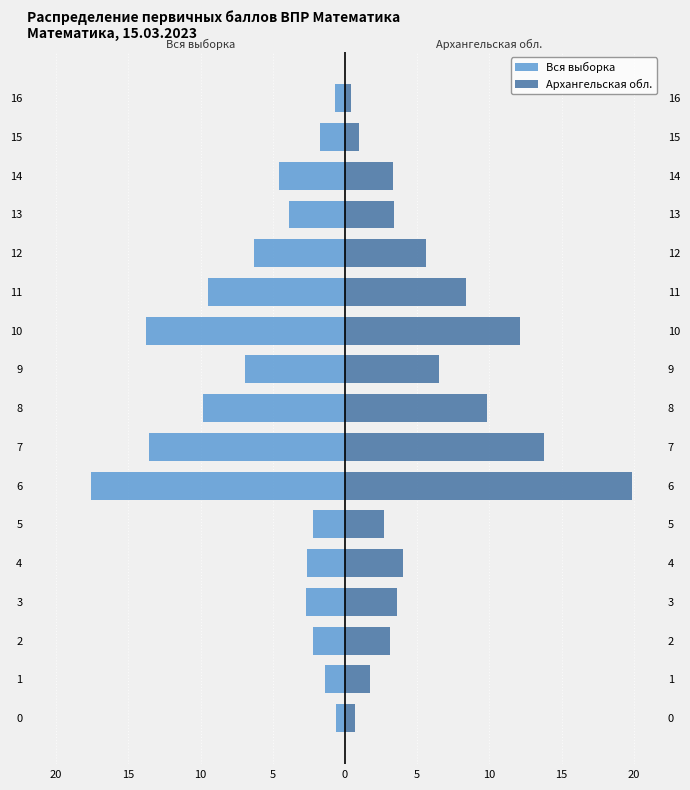

What is the label of the 3rd bar from the right?

14